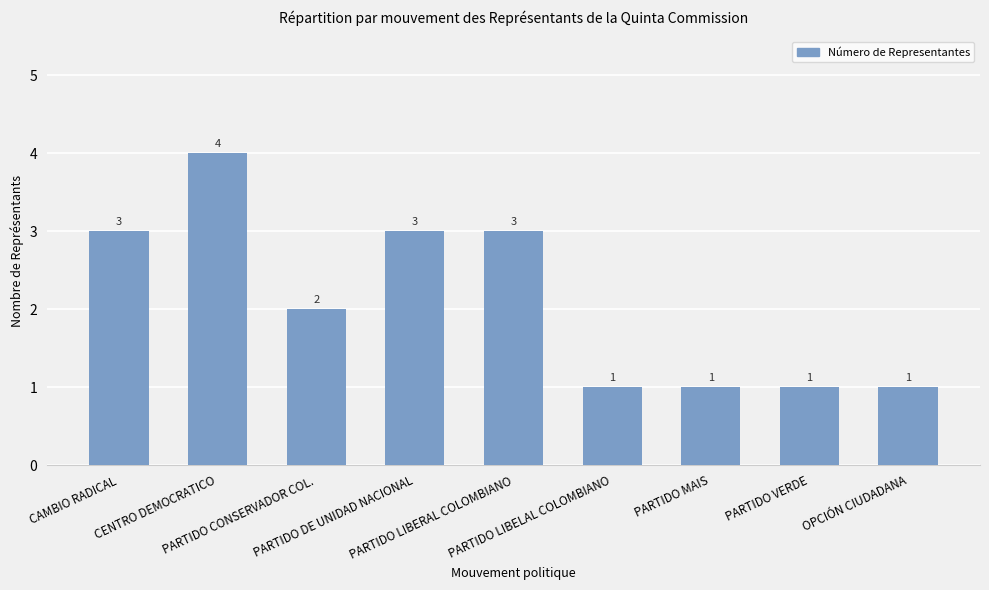

What is the average value?

2